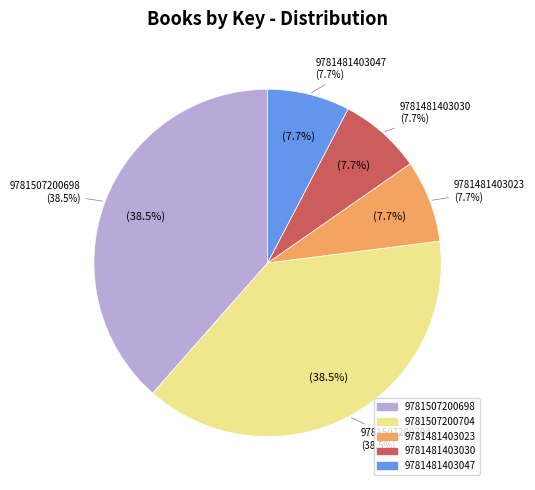

How many slices are in this pie chart?

5